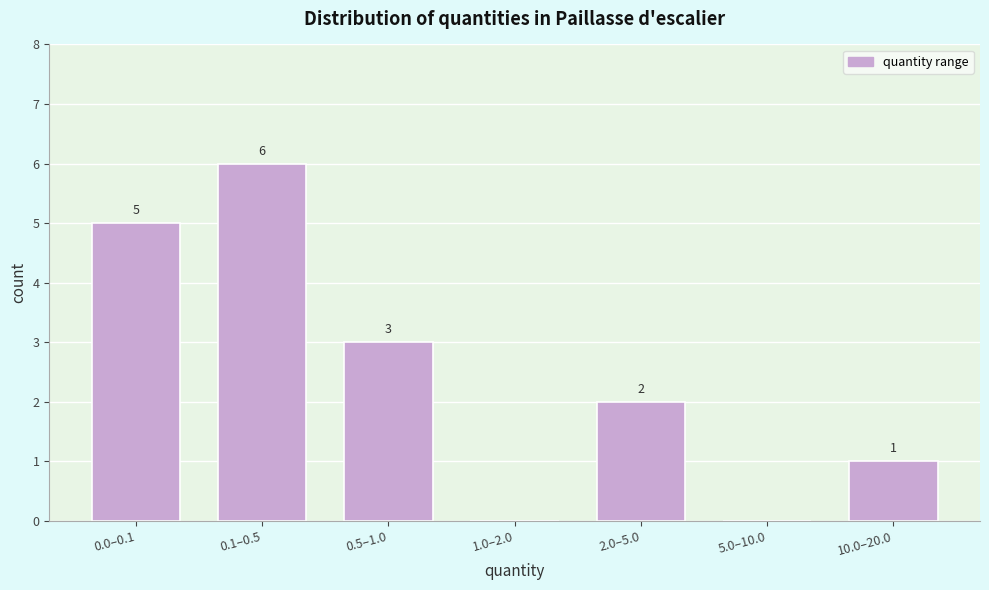

What is the change in value from 0.1–0.5 to 5.0–10.0?

-6